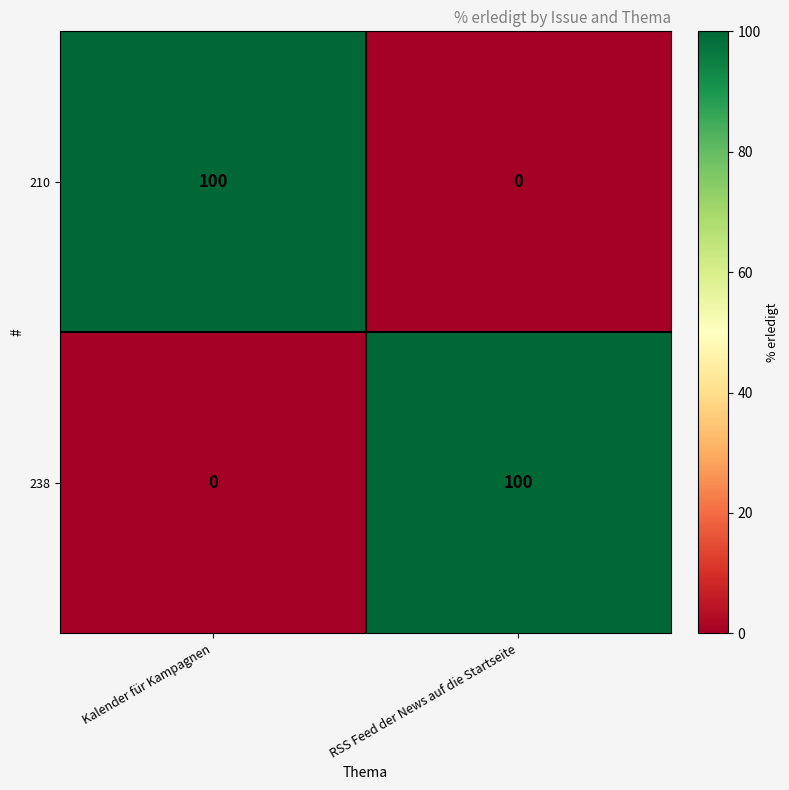

How many categories are shown in the chart?

2